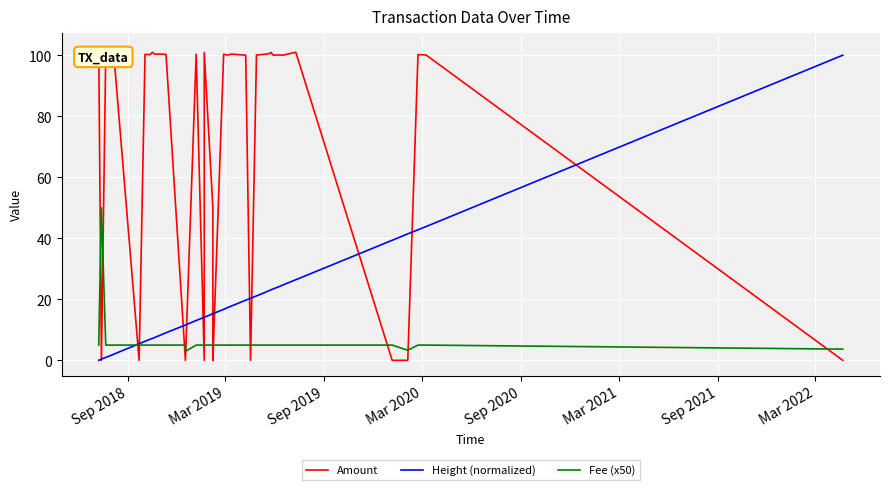

True or false: Fee (x50) has a value of 7.6 at 14.

False